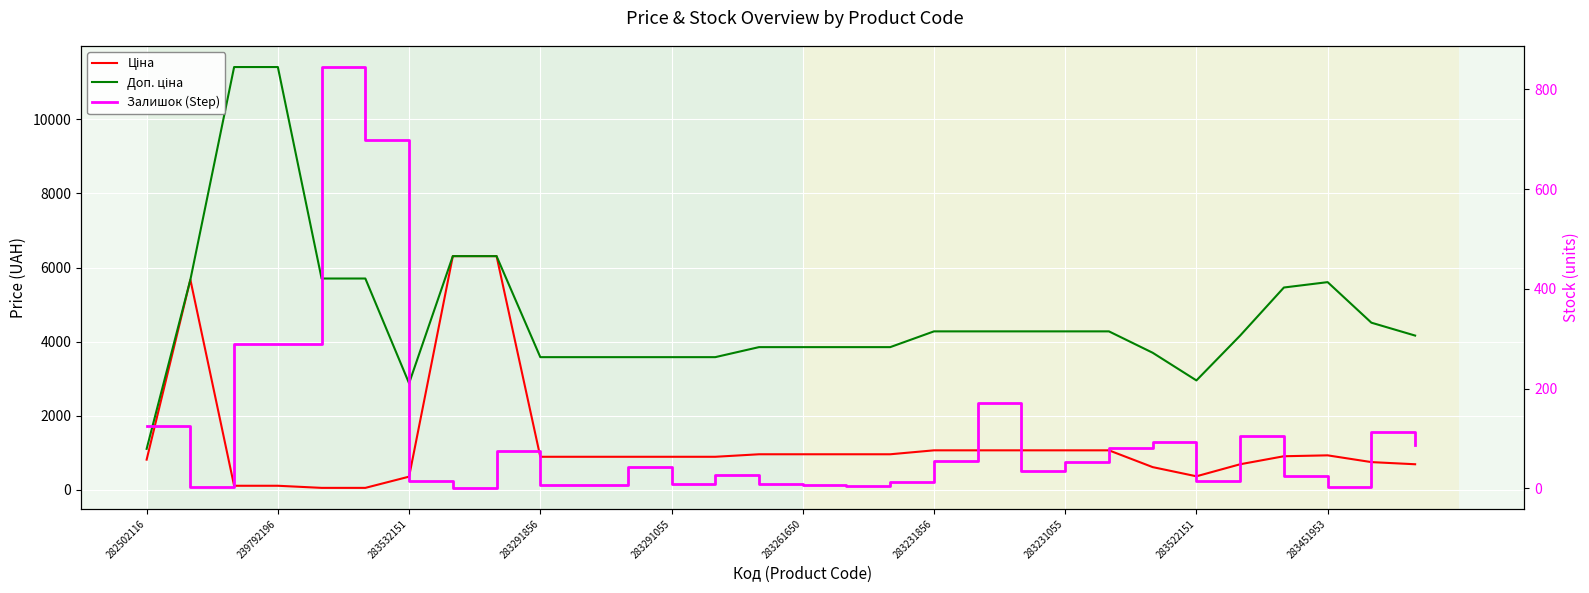

List the series in order of their peak value, highest first.

Доп. ціна, Ціна, Залишок (Step)